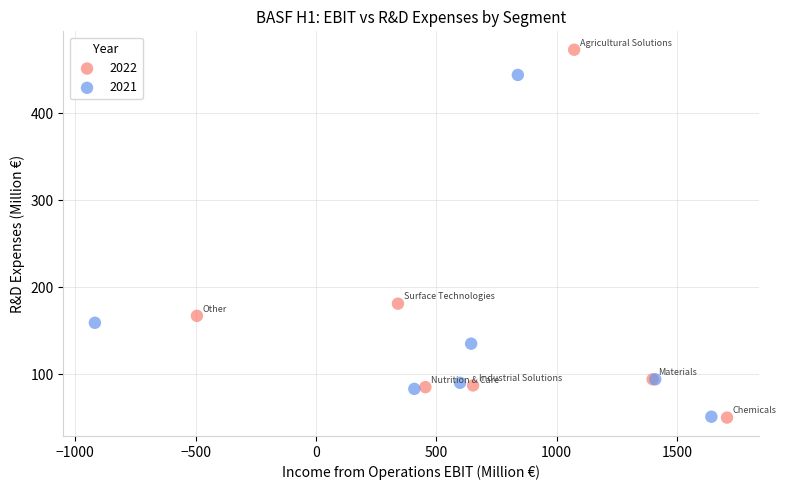

Which series has the widest spread of Y values?

2022